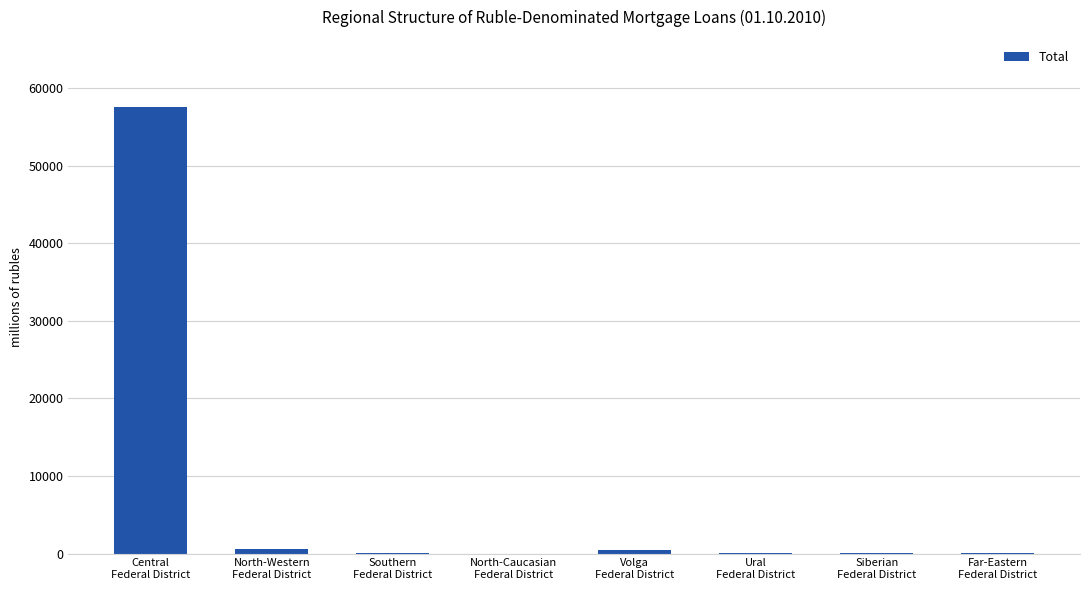

What is the greatest value displayed?

57598